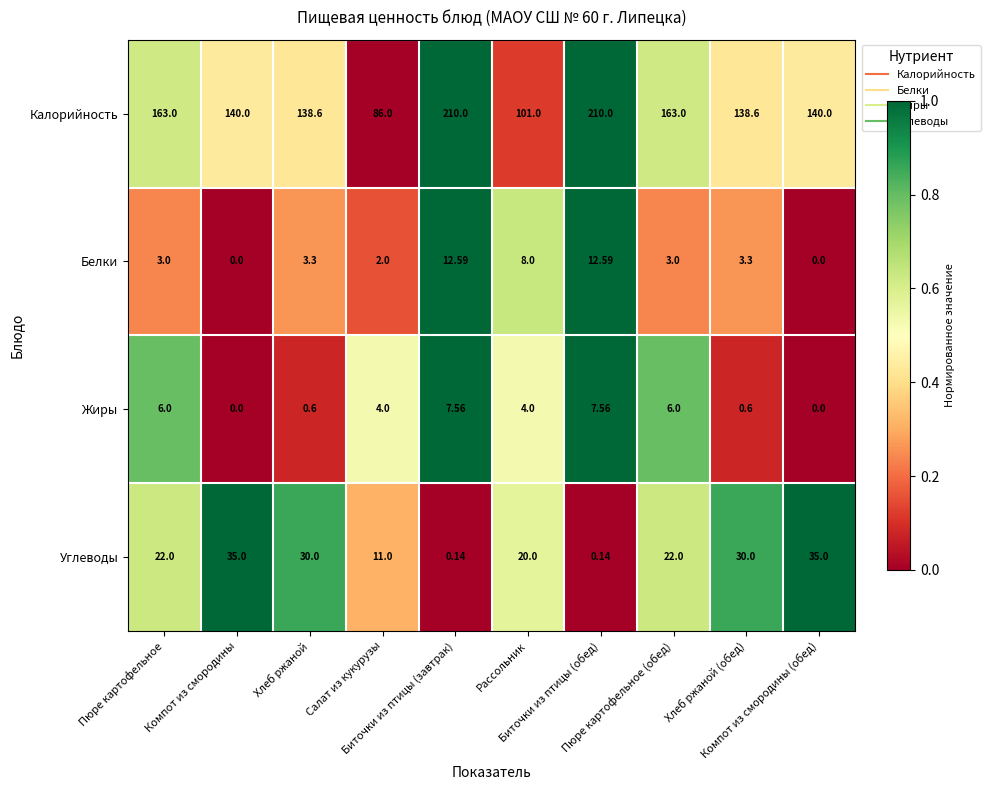

Which series has the widest spread of values?

Калорийность